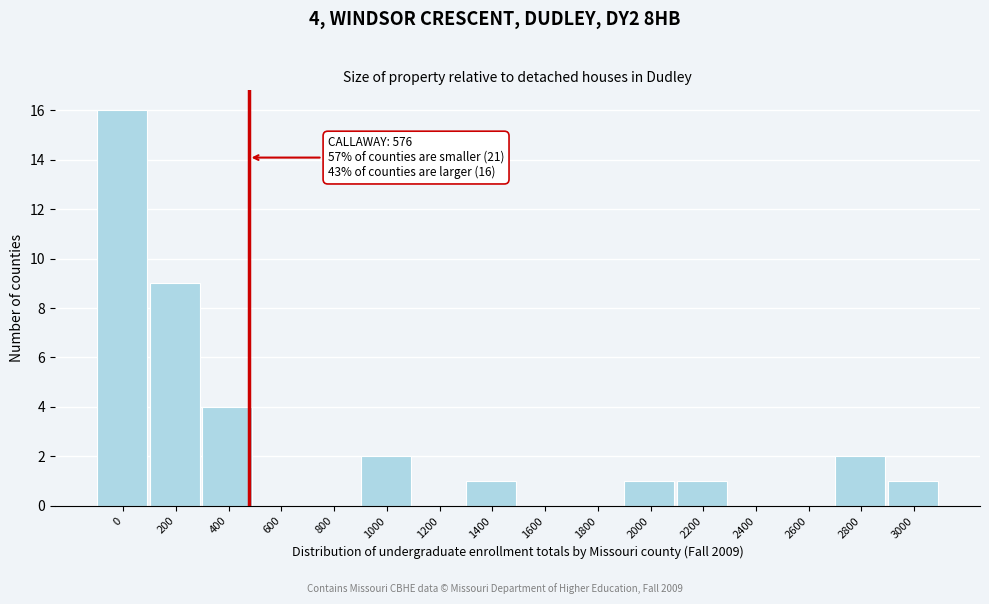

Reading right to left, transcribe all the data shown in this chart.

3000=1	2800=2	2600=0	2400=0	2200=1	2000=1	1800=0	1600=0	1400=1	1200=0	1000=2	800=0	600=0	400=4	200=9	0=16